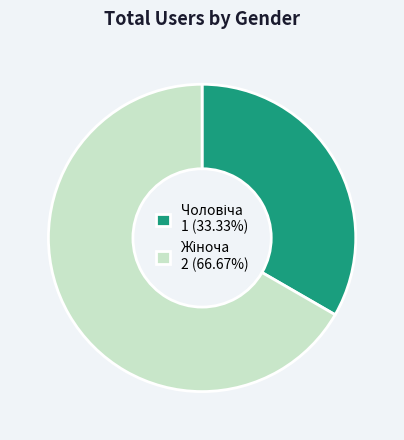

Is there a majority slice in this chart?

Yes